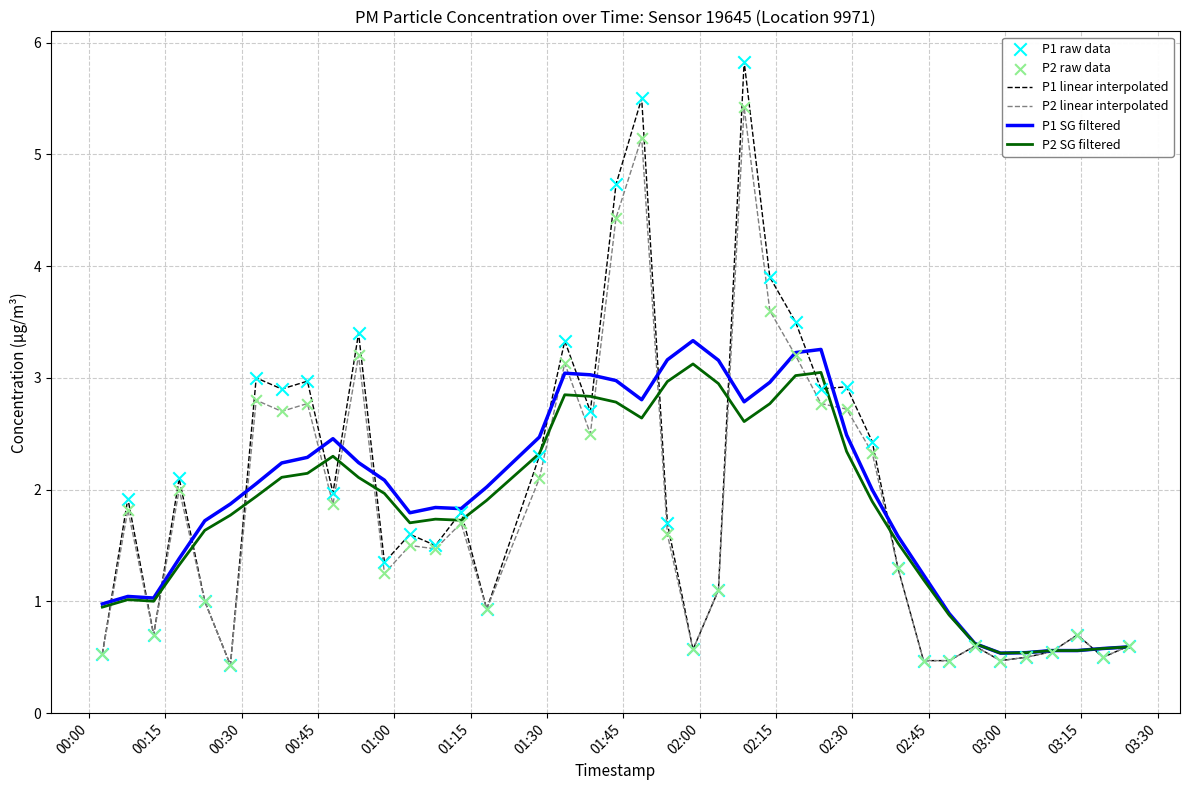

Which series has the largest range (max minus min)?

P1 linear interpolated